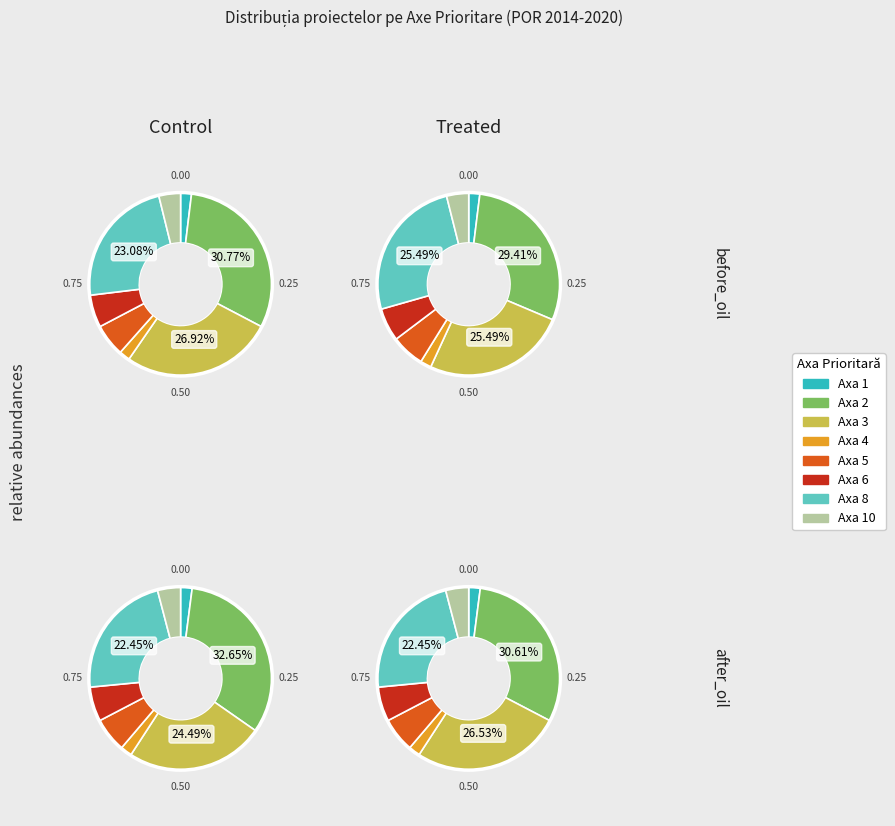

Is it true that Axa 5 is 1% of the pie?

False